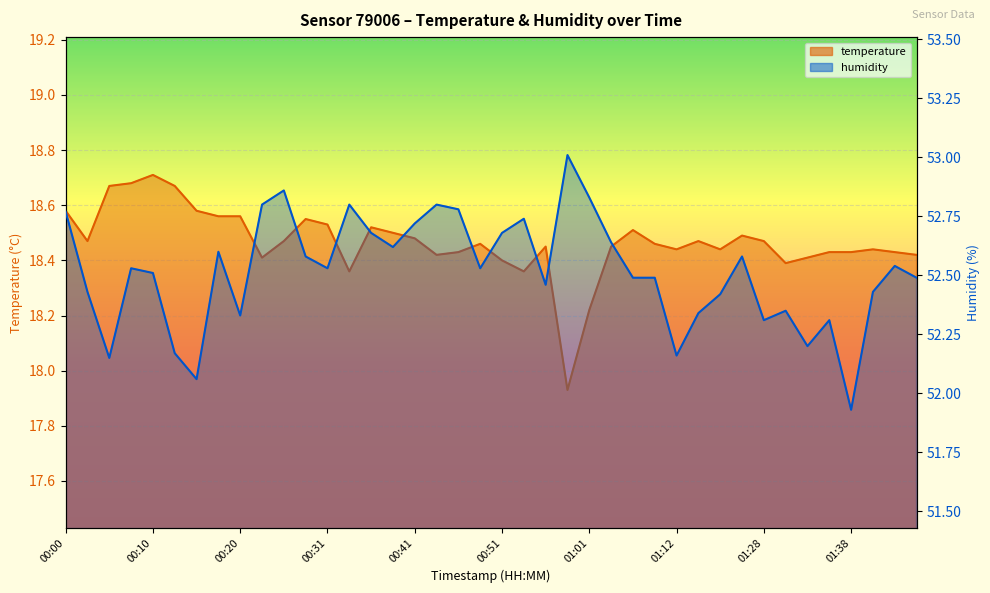

What is the difference between the second highest and minimum values in the humidity series?

0.9